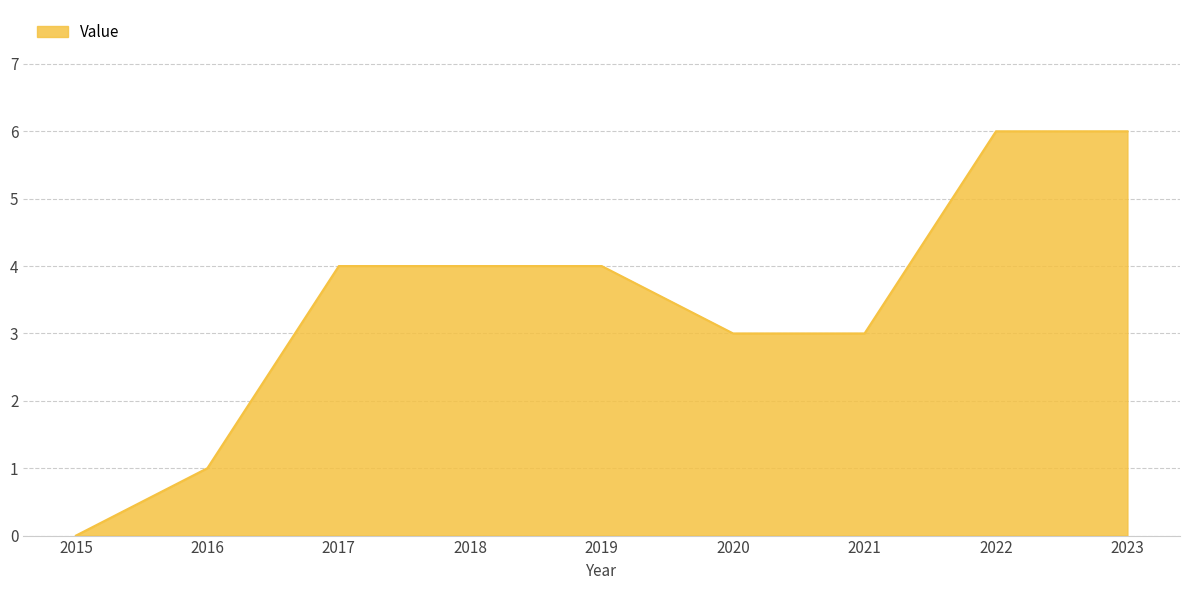

Count the number of data series in this chart.

1